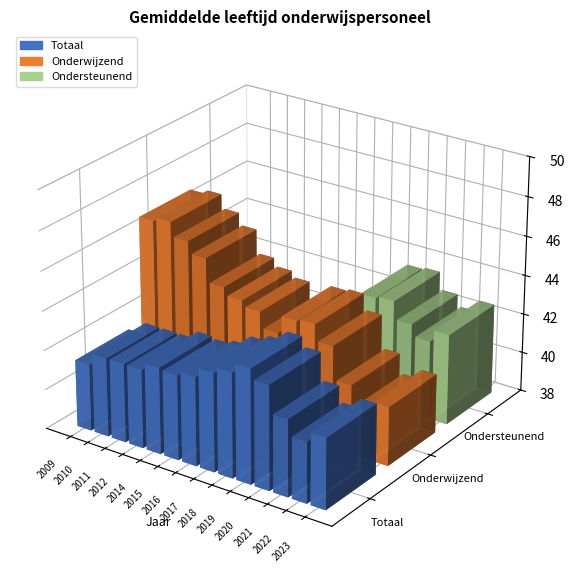

True or false: Totaal has a value of 58.2 at 2012.

False